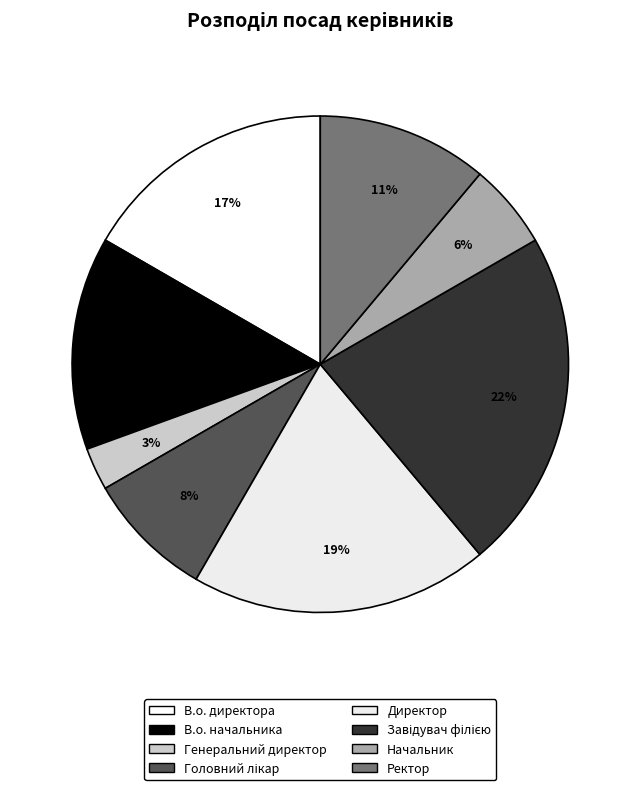

Rank the categories by value from highest to lowest.

Завідувач філією, Директор, В.о. директора, В.о. начальника, Ректор, Головний лікар, Начальник, Генеральний директор